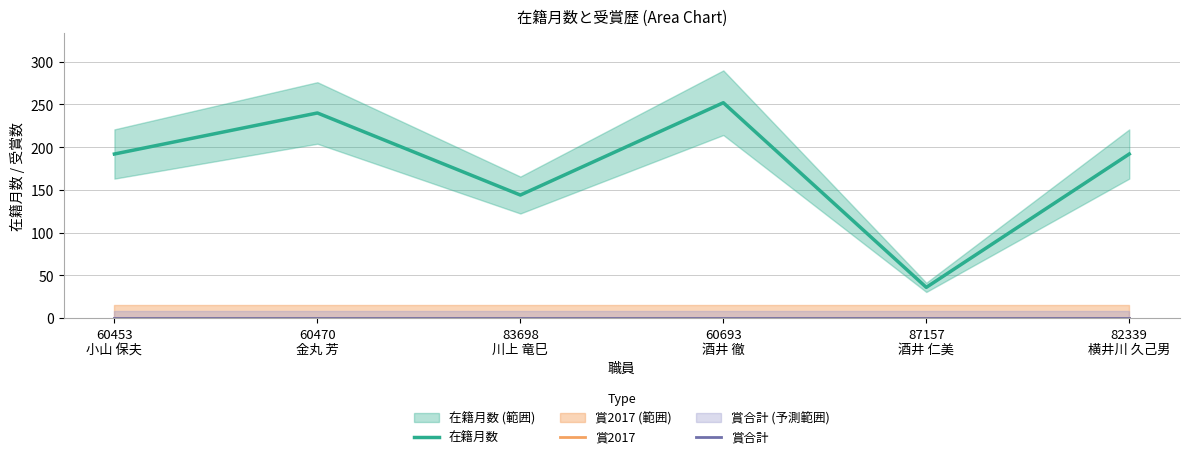

Count the number of categories in the chart.

6